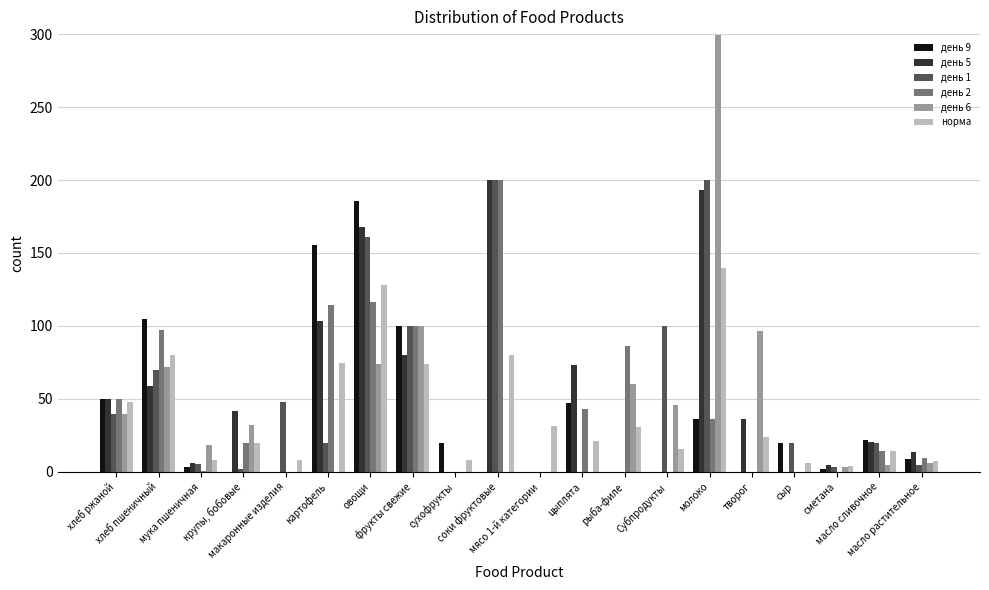

What are all the series names shown in the legend?

день 9, день 5, день 1, день 2, день 6, норма